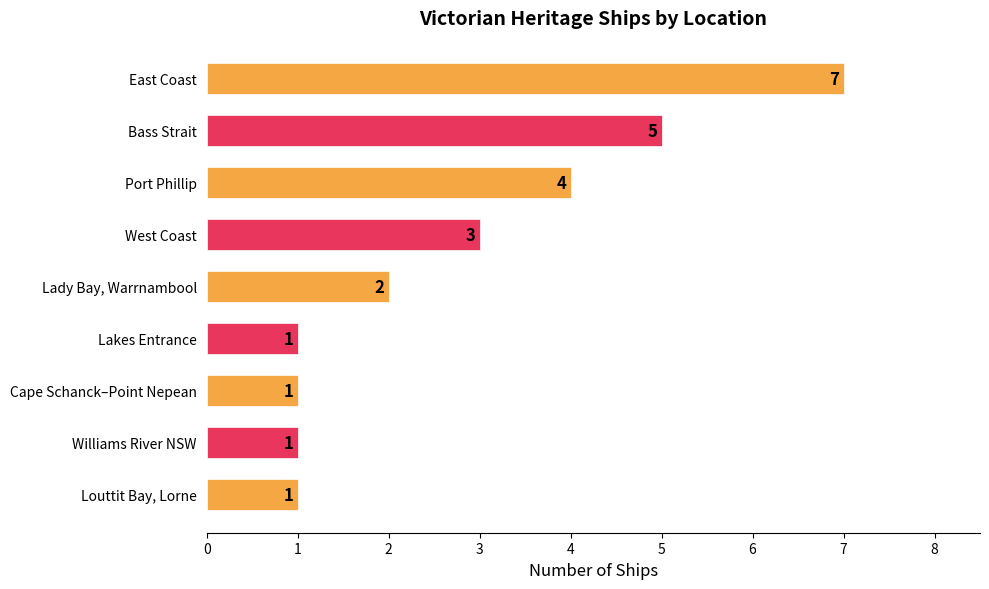

What is the minimum value shown in the chart?

1